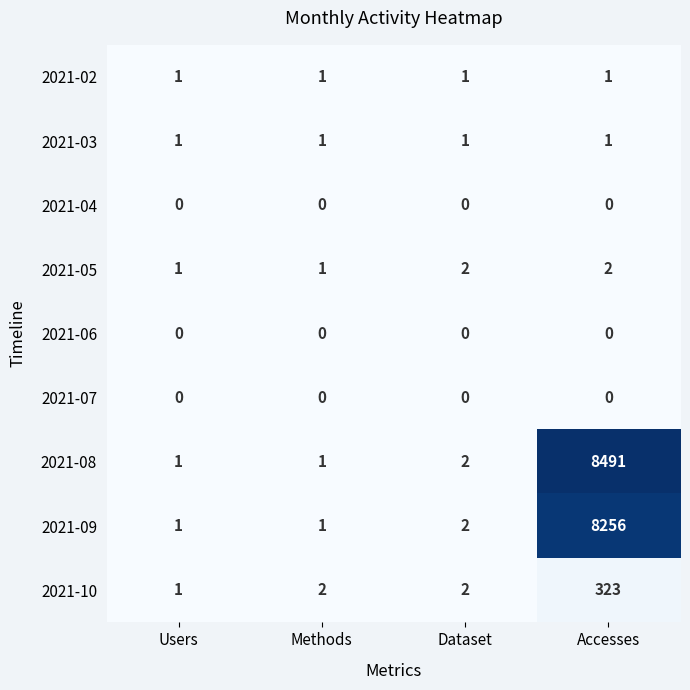

At how many categories does at least one series exceed 2973?

1